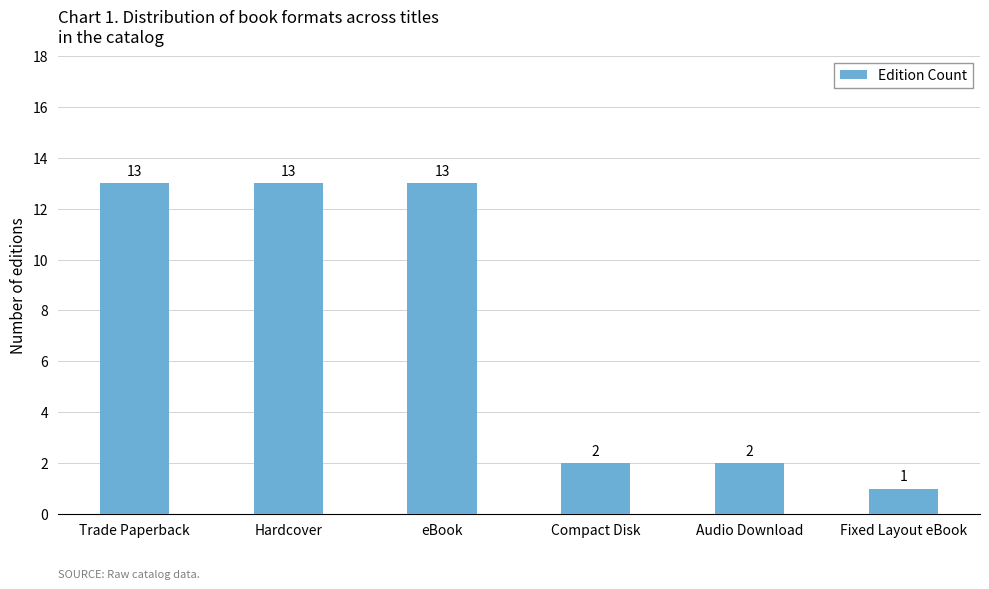

How many data points are less than 13?

3